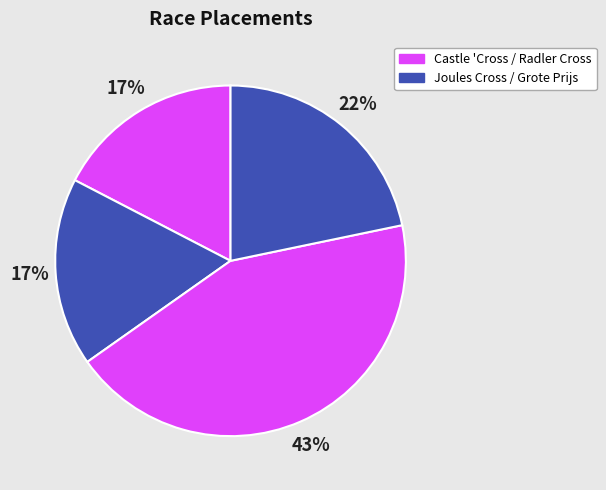

What is the smallest slice in the pie chart?

Castle 'Cross